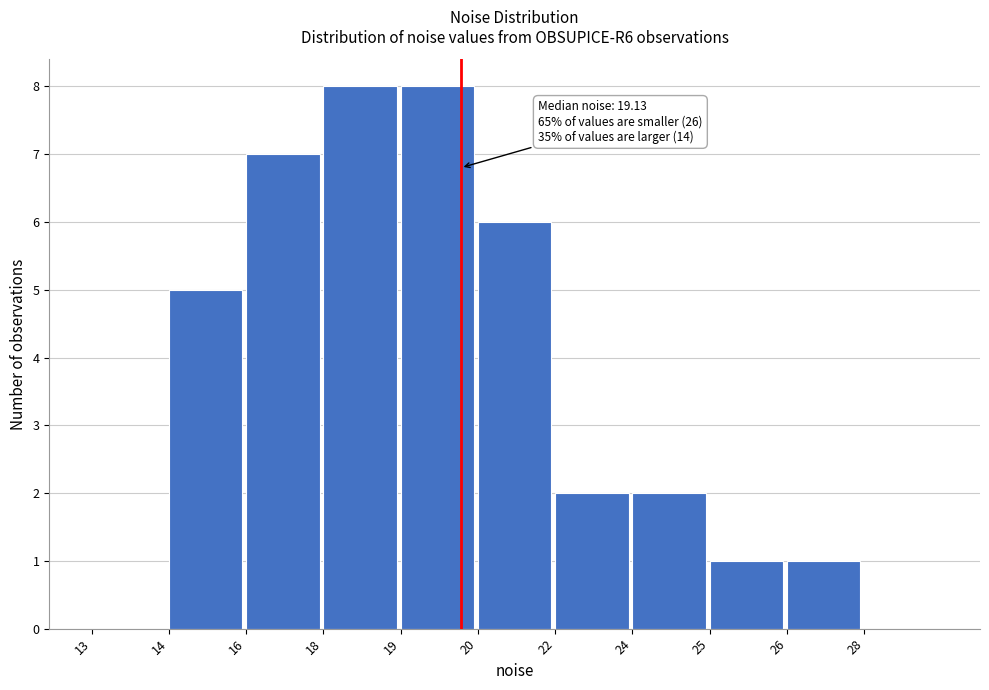

Reading right to left, list all the values displayed in this chart.

28=0	26=1	25=1	24=2	22=2	20=6	19=8	18=8	16=7	14=5	13=0